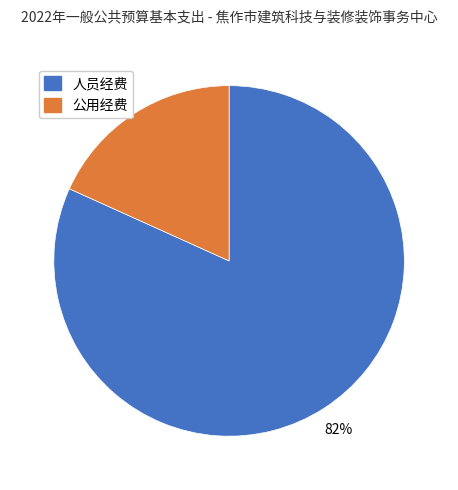

Which slice is the smallest?

公用经费